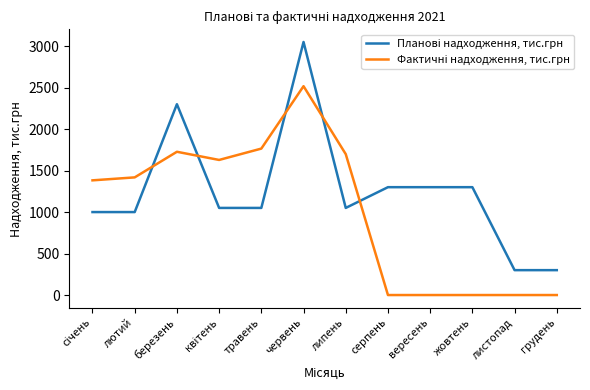

What is the spread (max minus min) of values at липень?

648.5